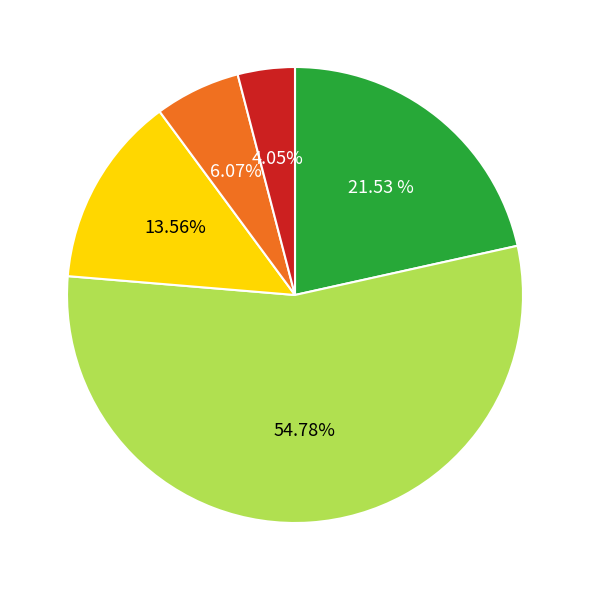

Is there a majority slice in this chart?

Yes